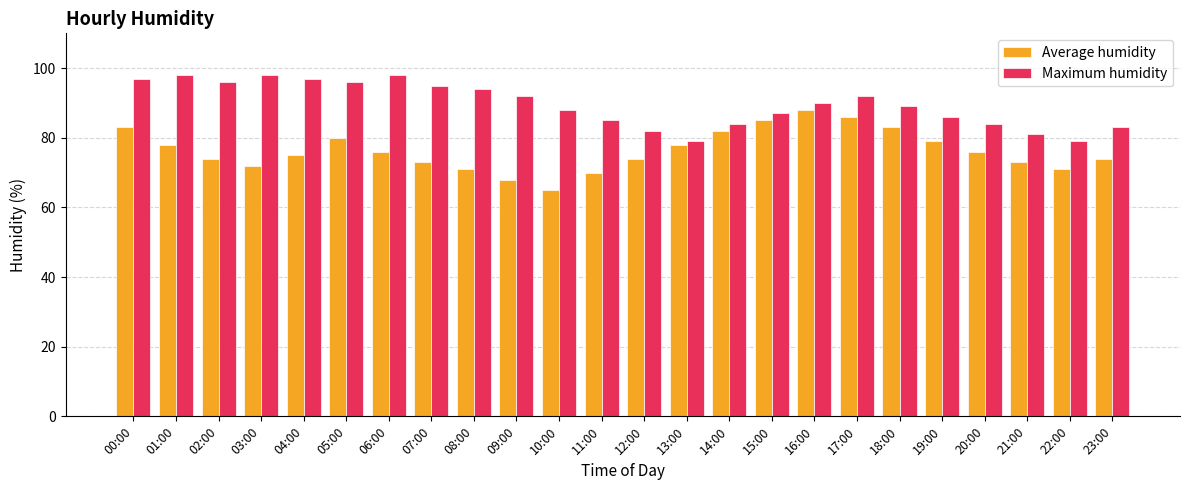

The value of Maximum humidity at 11:00 is 46. True or false?

False